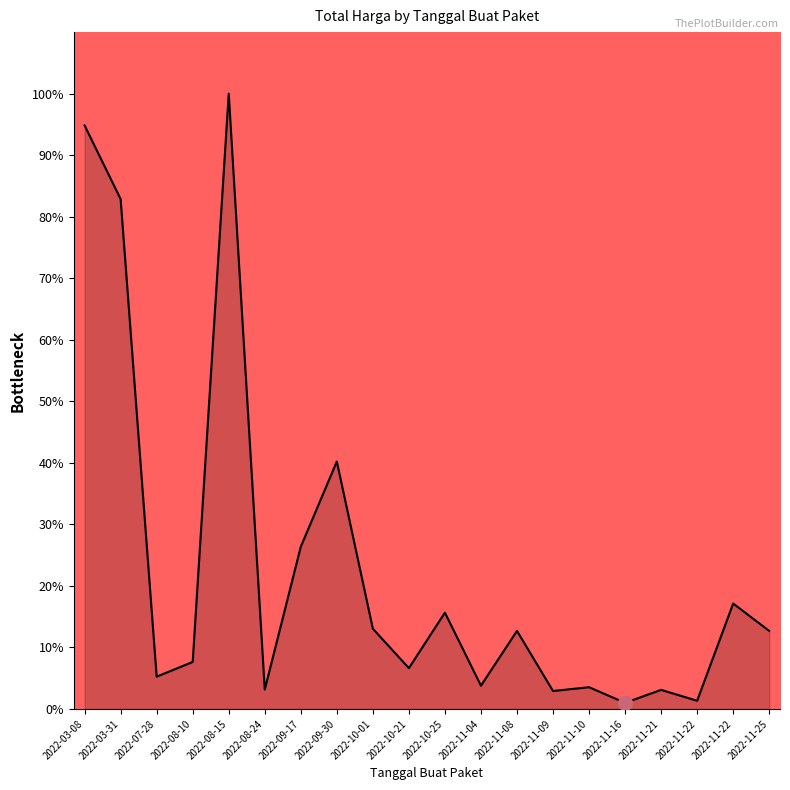

True or false: there are more than 0 points higher than both neighbors.

True